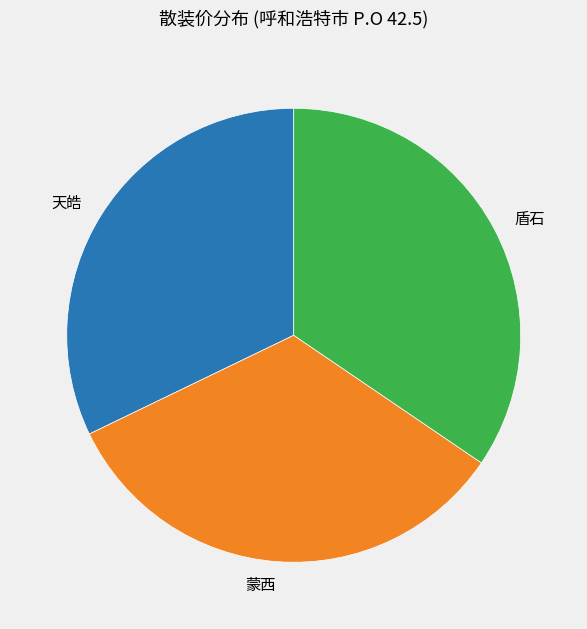

Is 天皓 the majority of the pie?

No